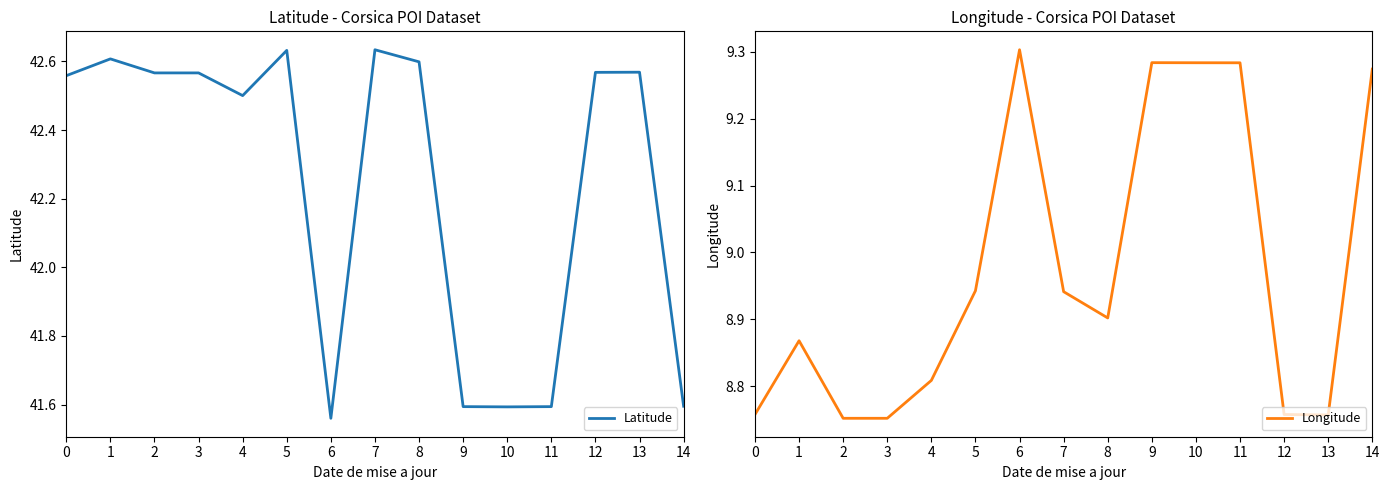

What is the average value of the Longitude series?

9.0